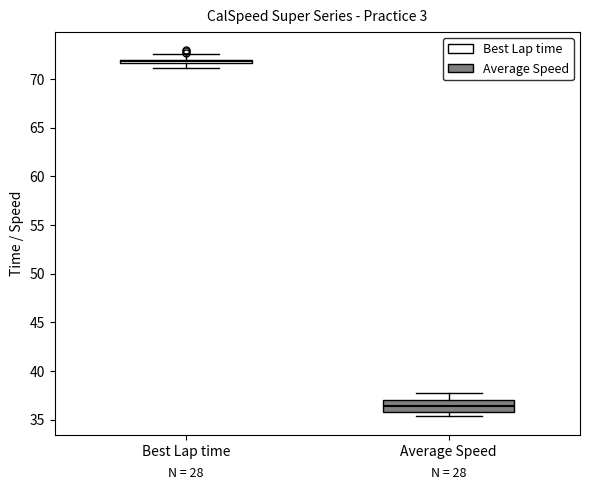

Where does the median line of the box for Average Speed sit on the y-axis? The values are not printed on the chart, so give them approximately, as read against the axis.

36.5